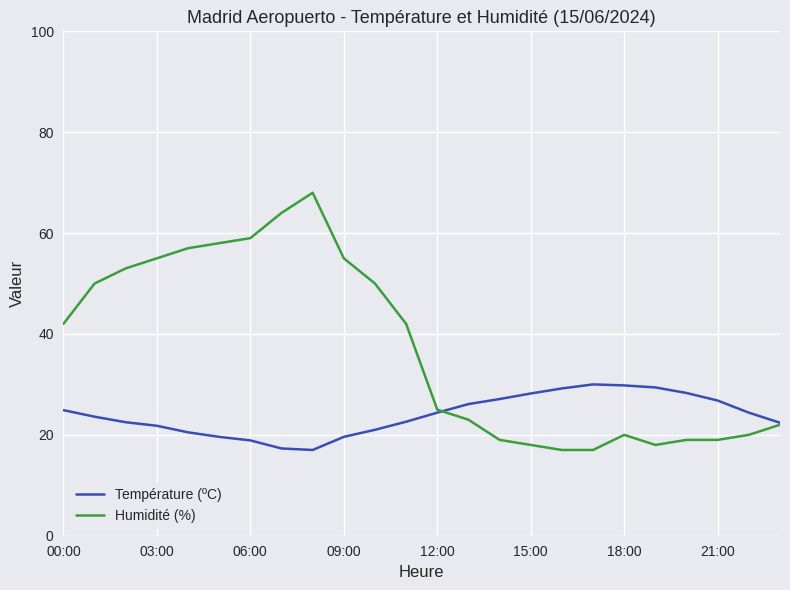

Which series has the widest spread of values?

Humidité (%)